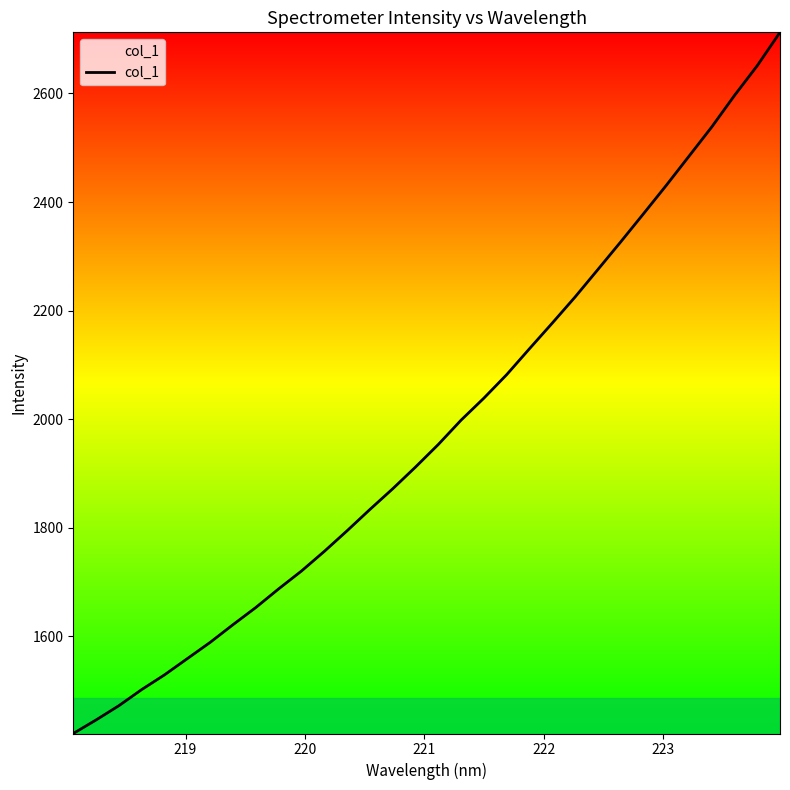

How many categories are shown in the chart?

32